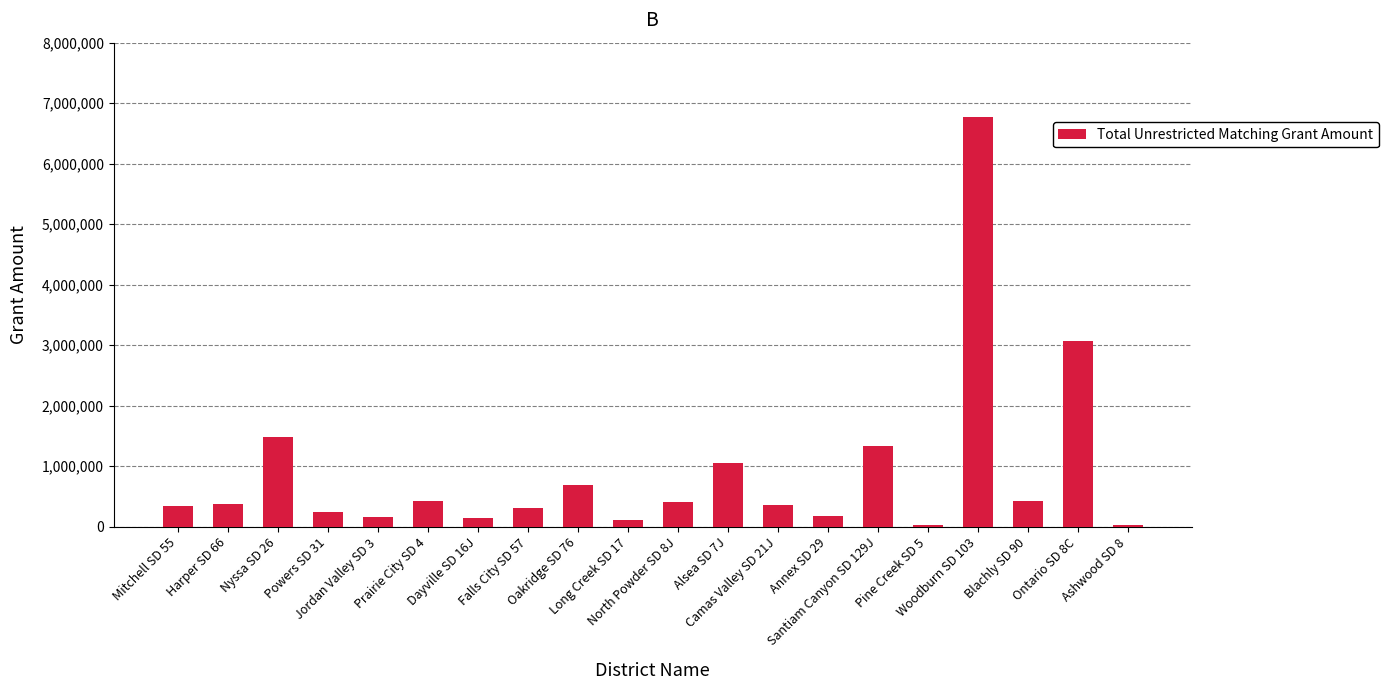

What is the difference between the maximum and minimum values?

6744572